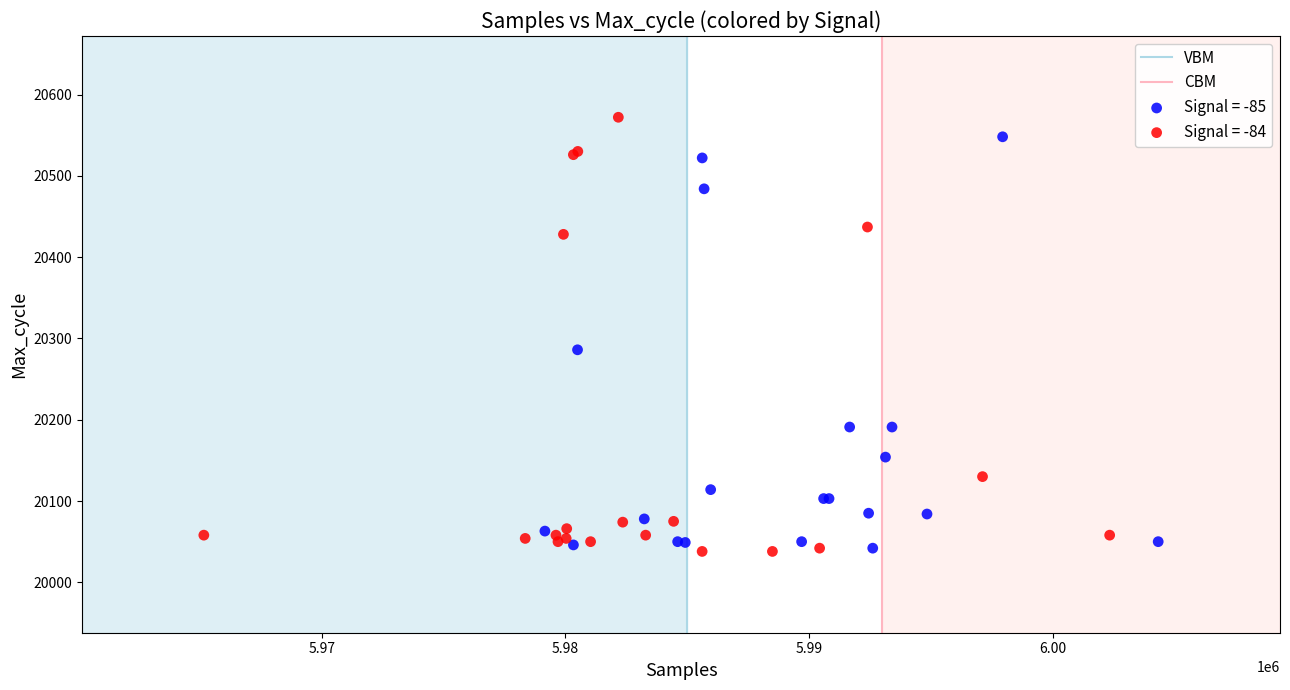

Which series has the largest Y range (max minus min)?

Signal = -84